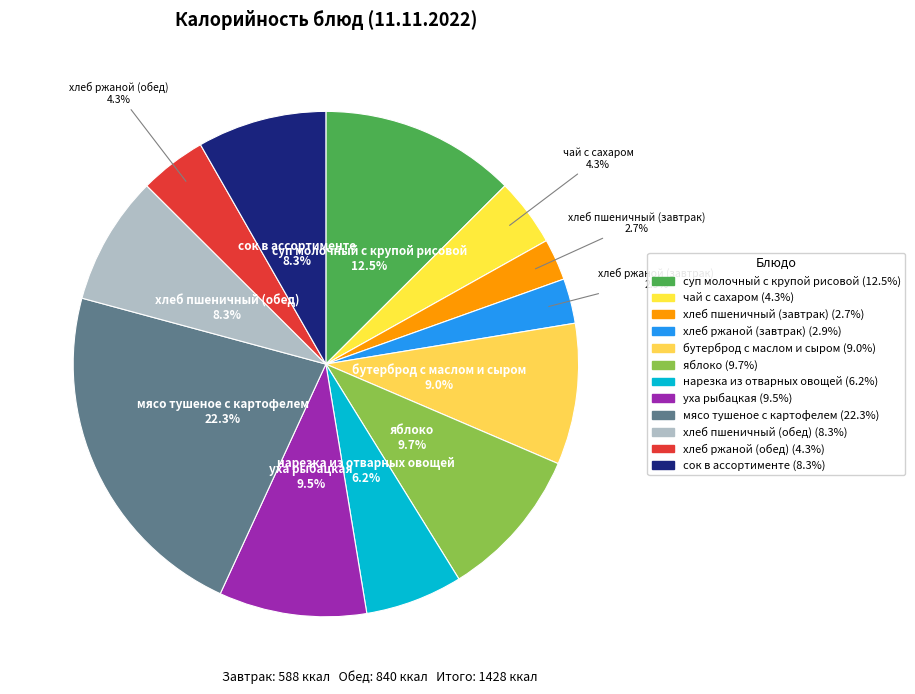

Is the sum of чай с сахаром and бутерброд с маслом и сыром greater than half?

No